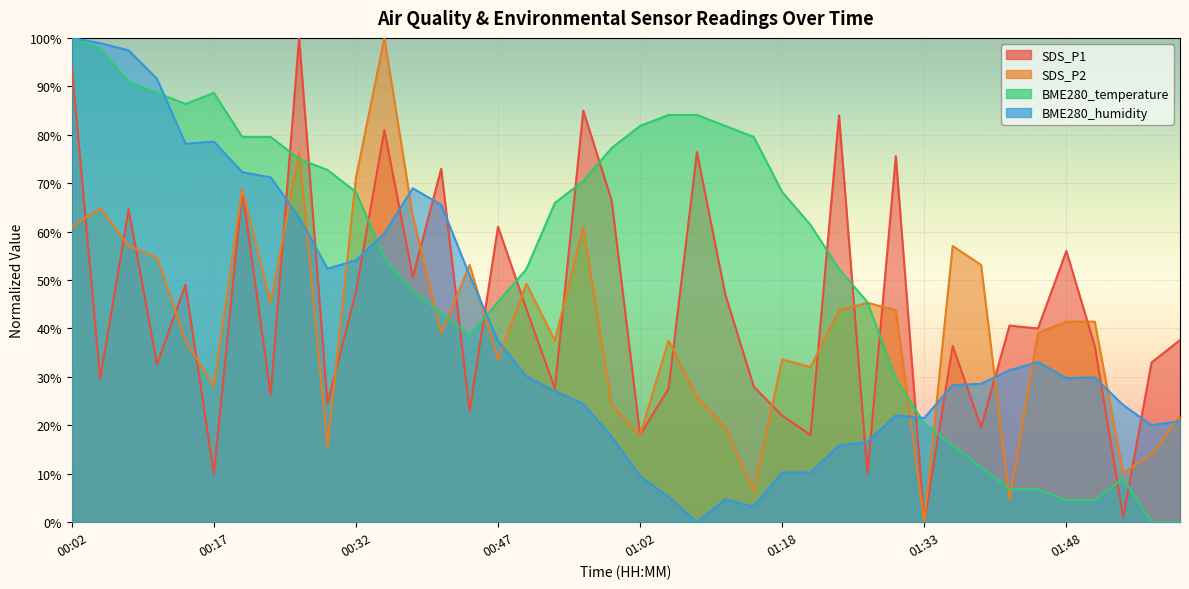

What is the sum of all BME280_temperature values?

2170.5